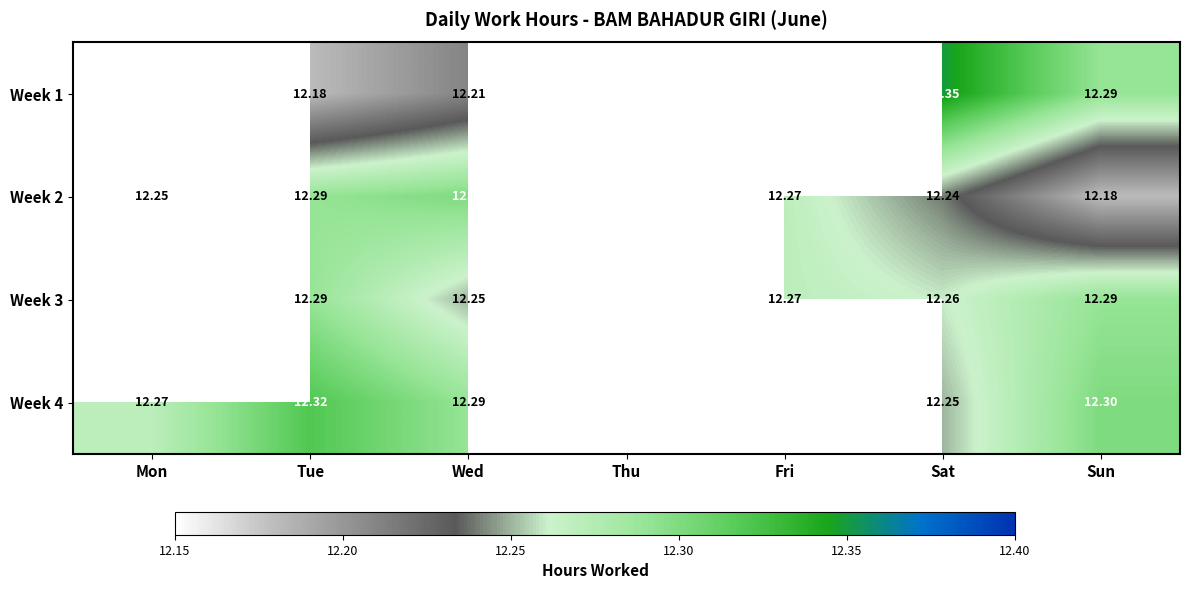

Is it true that Week 3 equals 7.8 at Wed?

False